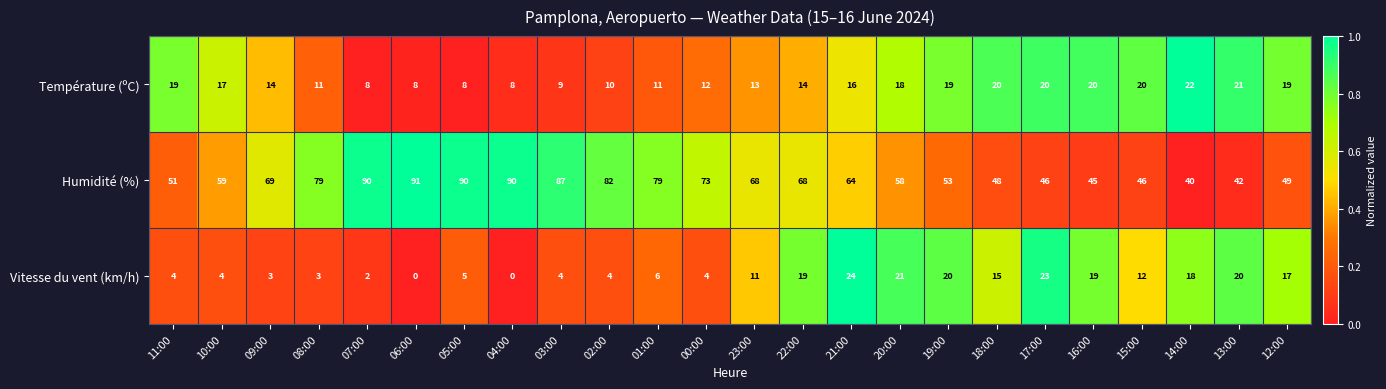

What is the sum of the Humidité (%) values at 23:00 and 11:00?

119